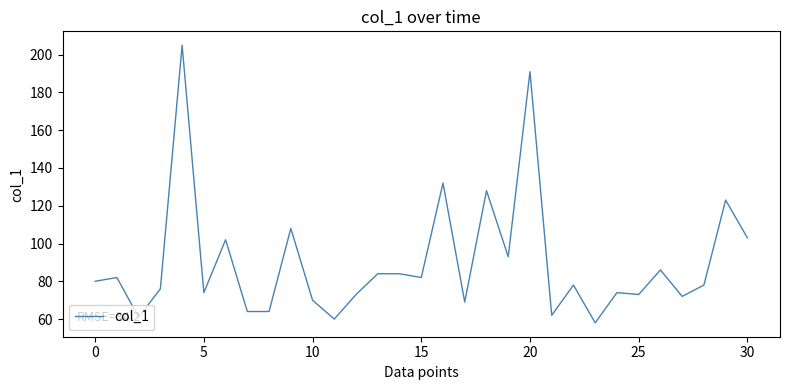

What is the smallest value displayed?

58